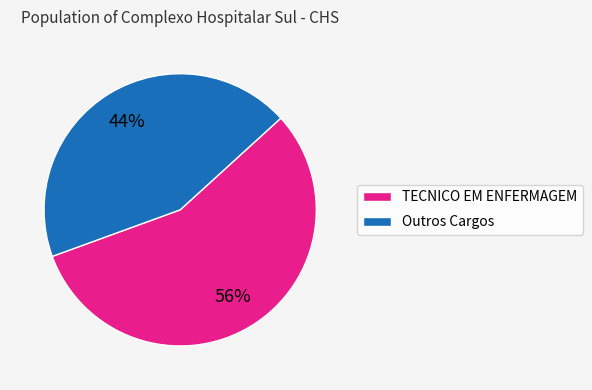

To the nearest percent, what percentage of the pie is TECNICO EM ENFERMAGEM?

56%